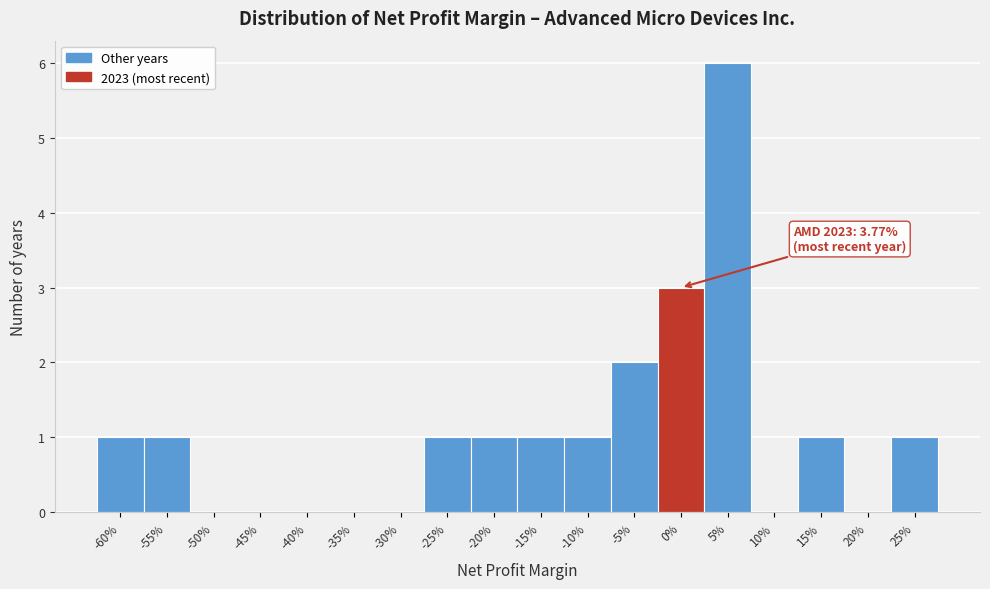

Reading right to left, what are all the values shown in this chart?

25%=1	20%=0	15%=1	10%=0	5%=6	0%=3	-5%=2	-10%=1	-15%=1	-20%=1	-25%=1	-30%=0	-35%=0	-40%=0	-45%=0	-50%=0	-55%=1	-60%=1